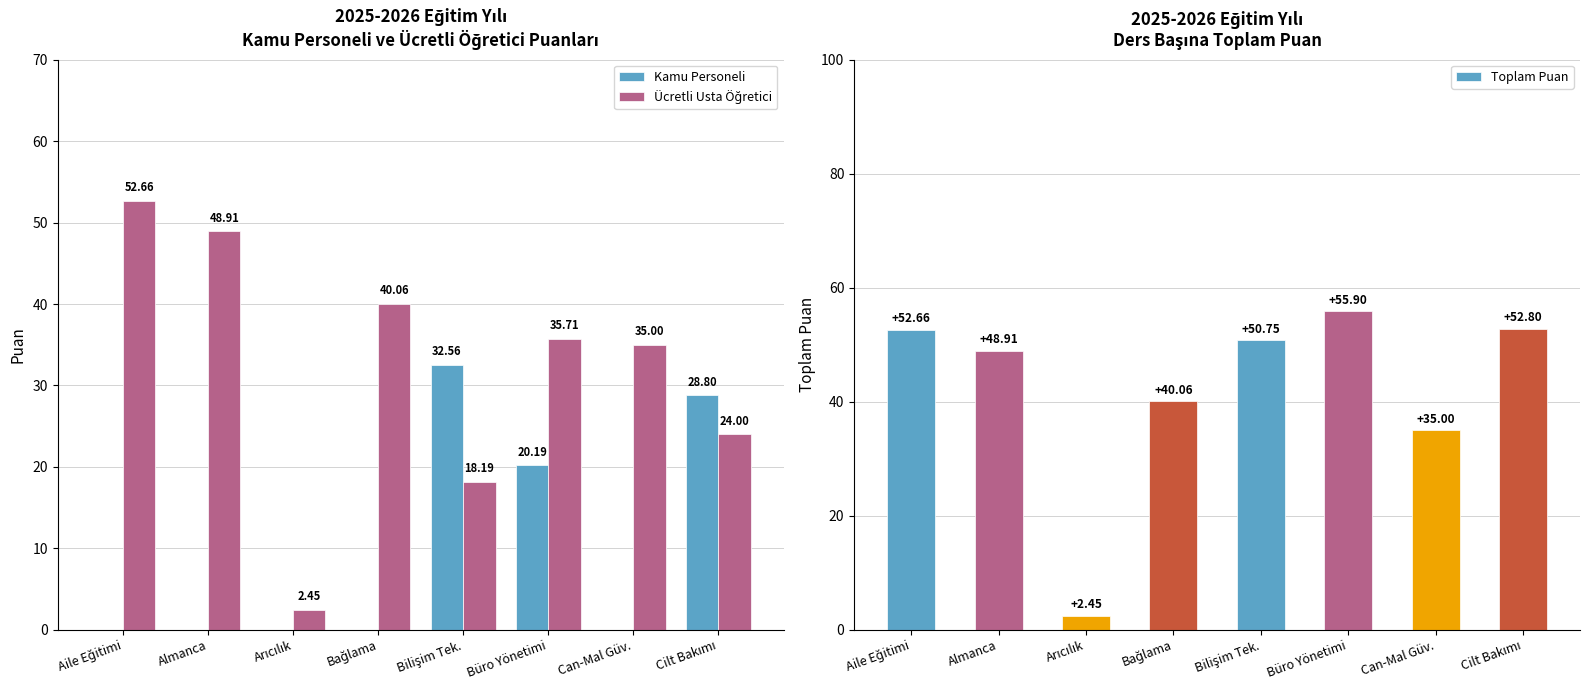

How many groups of bars are there?

8